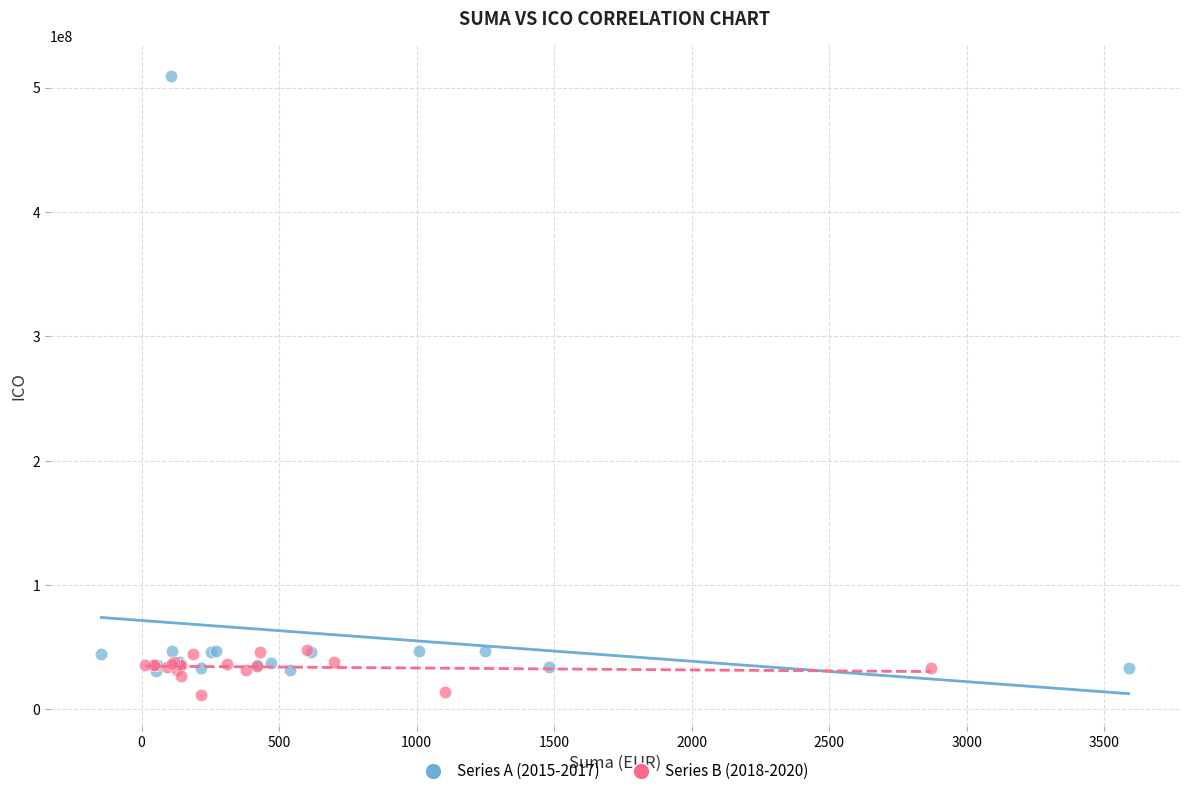

Which series reaches the maximum Y coordinate?

Series A (2015-2017)